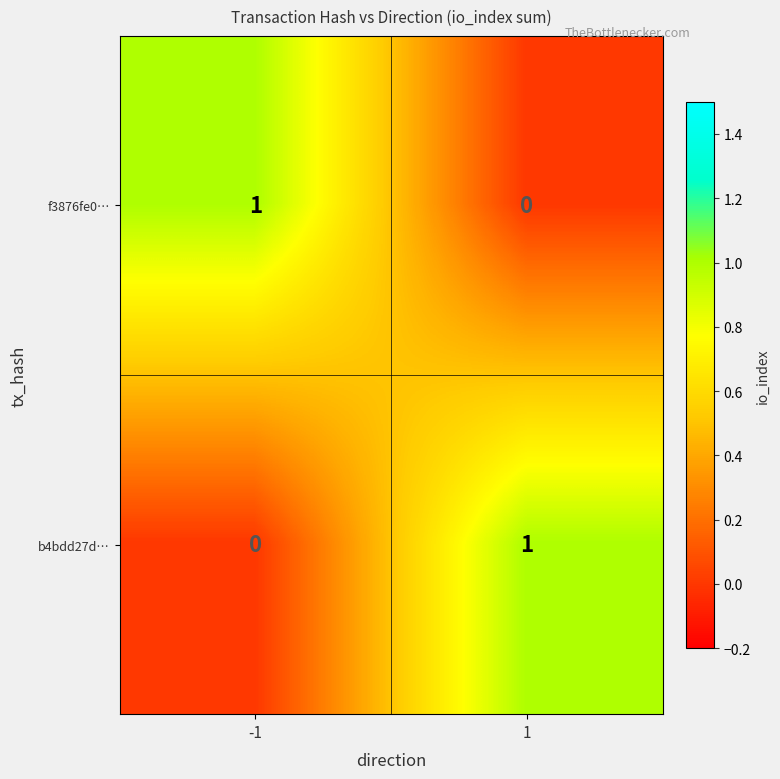

Rank the categories by f3876fe0… value from lowest to highest.

1, -1